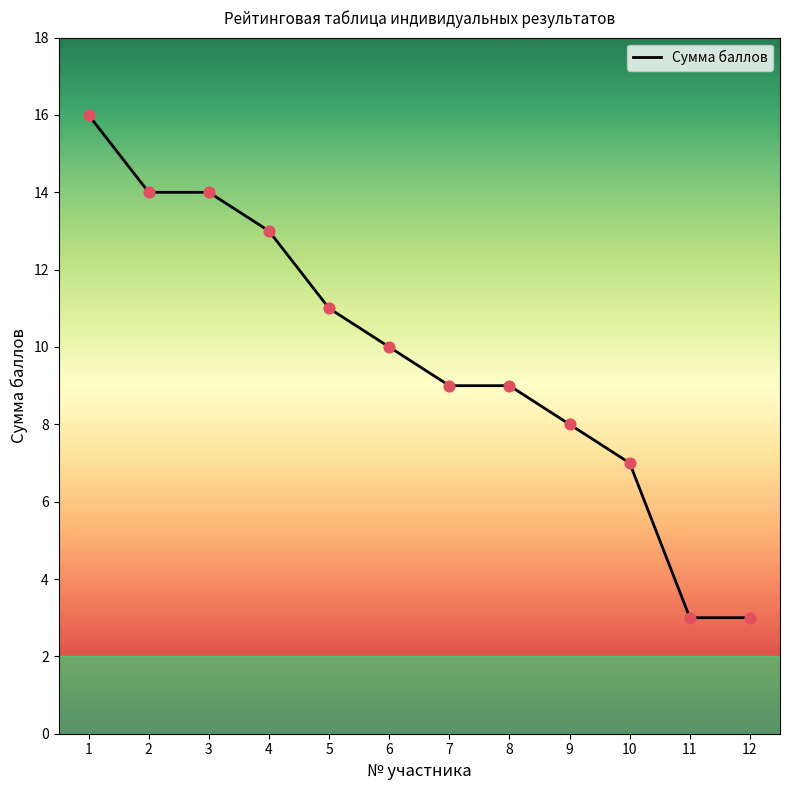

What is the change in value from 2 to 10?

-7